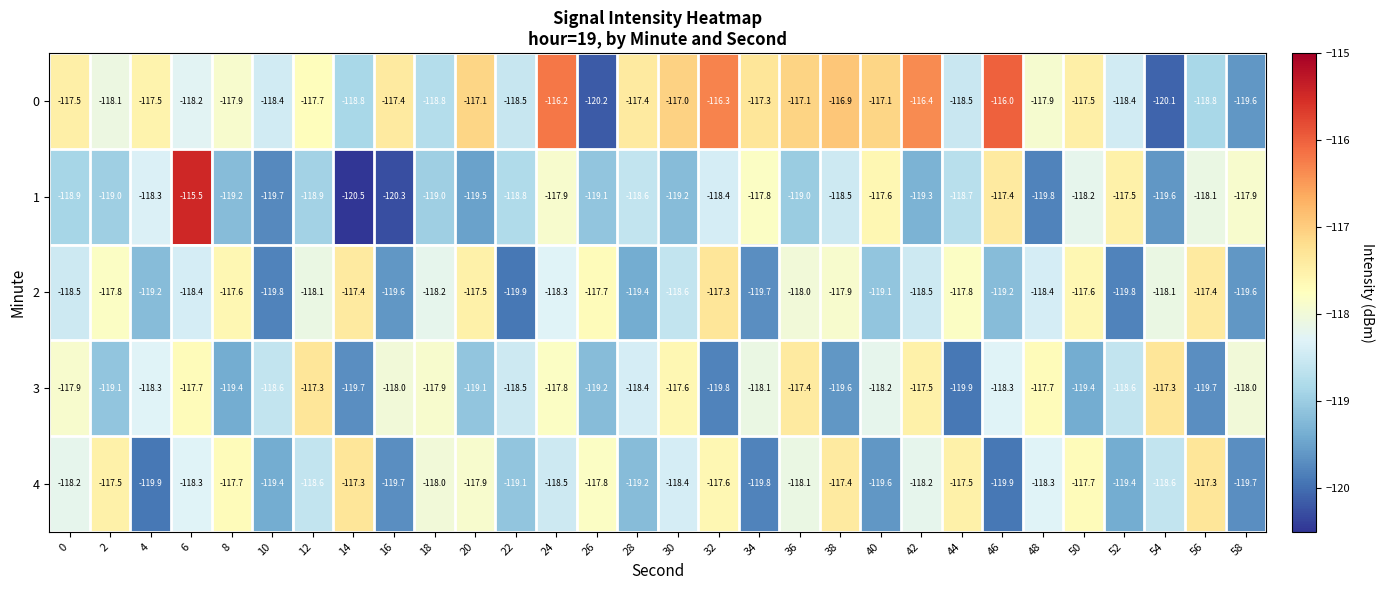

What is the total value across all series at 58?

-594.8